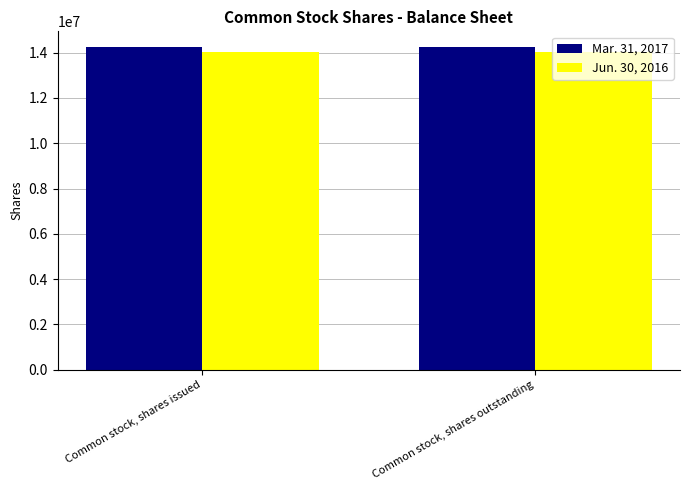

What is the sum of the Jun. 30, 2016 values at Common stock, shares issued and Common stock, shares outstanding?

28056000